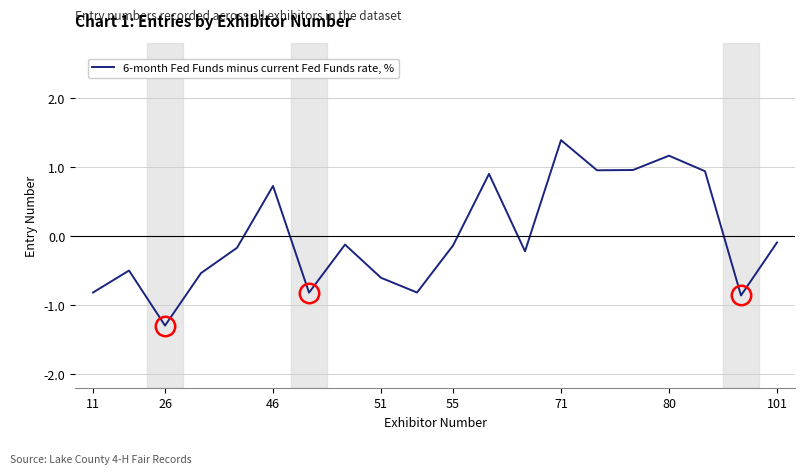

True or false: there are more than 2 points higher than both neighbors.

True